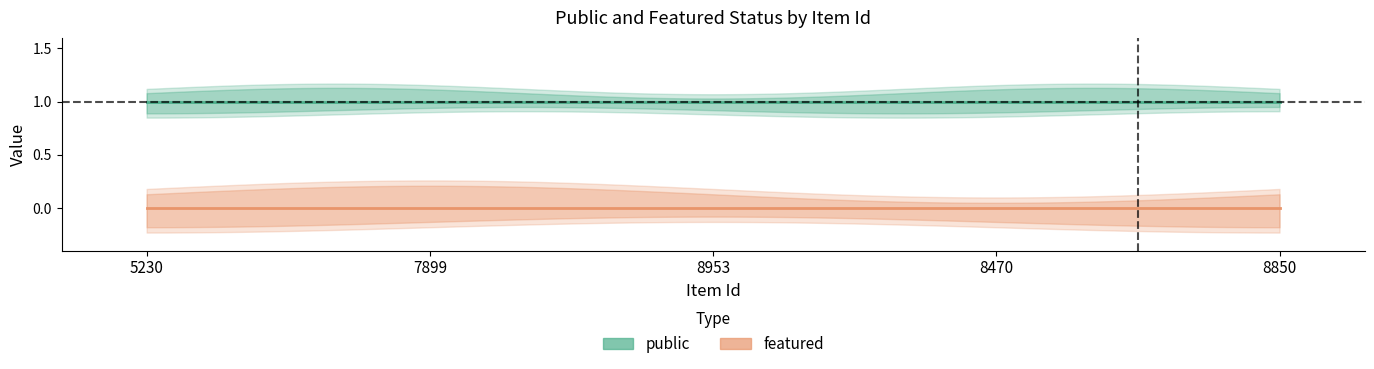

What is the minimum value for public?

1